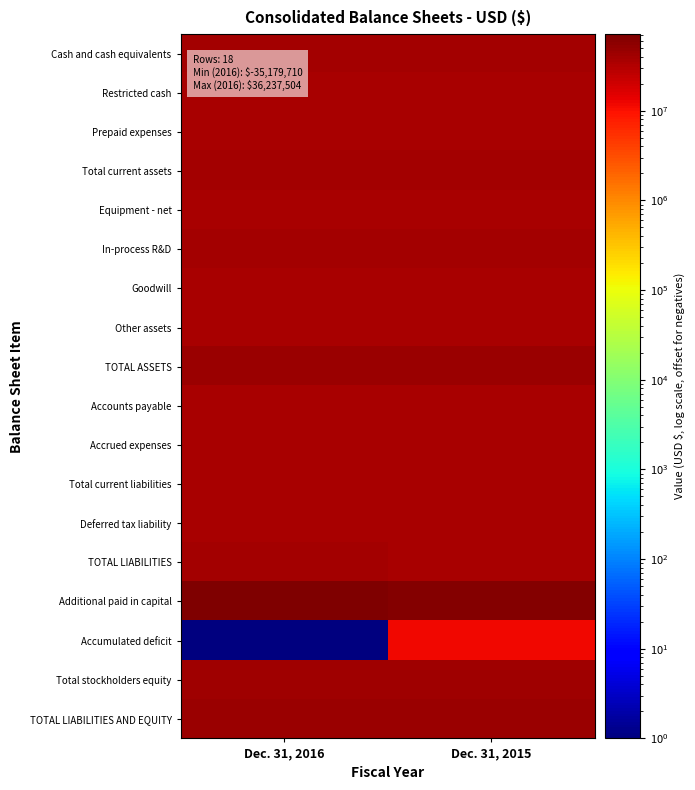

Reading right to left, transcribe all the data shown in this chart.

Cash and cash equivalents: Dec. 31, 2015=38406708	Dec. 31, 2016=39285162
Restricted cash: Dec. 31, 2015=35280037	Dec. 31, 2016=35335321
Prepaid expenses: Dec. 31, 2015=35411508	Dec. 31, 2016=35484138
Total current assets: Dec. 31, 2015=38738831	Dec. 31, 2016=39745199
Equipment - net: Dec. 31, 2015=35557434	Dec. 31, 2016=35535854
In-process R&D: Dec. 31, 2015=38197088	Dec. 31, 2016=38197088
Goodwill: Dec. 31, 2015=36516199	Dec. 31, 2016=36516199
Other assets: Dec. 31, 2015=35295081	Dec. 31, 2016=35720556
TOTAL ASSETS: Dec. 31, 2015=43585789	Dec. 31, 2016=44996052
Accounts payable: Dec. 31, 2015=35677553	Dec. 31, 2016=35655313
Accrued expenses: Dec. 31, 2015=35789917	Dec. 31, 2016=36009435
Total current liabilities: Dec. 31, 2015=36308245	Dec. 31, 2016=36624504
Deferred tax liability: Dec. 31, 2015=36384852	Dec. 31, 2016=36384852
TOTAL LIABILITIES: Dec. 31, 2015=37513386	Dec. 31, 2016=37846091
Additional paid in capital: Dec. 31, 2015=64433559	Dec. 31, 2016=71417215
Accumulated deficit: Dec. 31, 2015=11992547	Dec. 31, 2016=1
Total stockholders equity: Dec. 31, 2015=41252114	Dec. 31, 2016=42329672
TOTAL LIABILITIES AND EQUITY: Dec. 31, 2015=43585789	Dec. 31, 2016=44996052